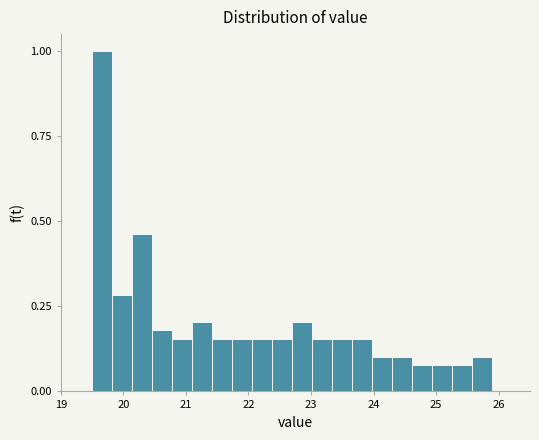

Read against the x-axis, roughly where is the centre of the tallest bar?

19.7